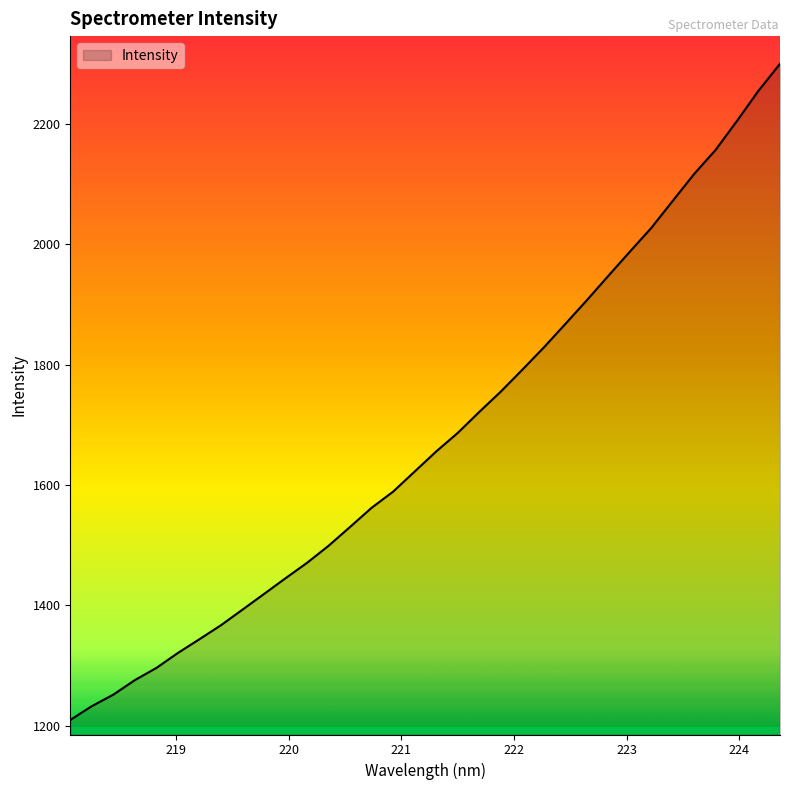

What is the minimum value shown in the chart?

1210.0